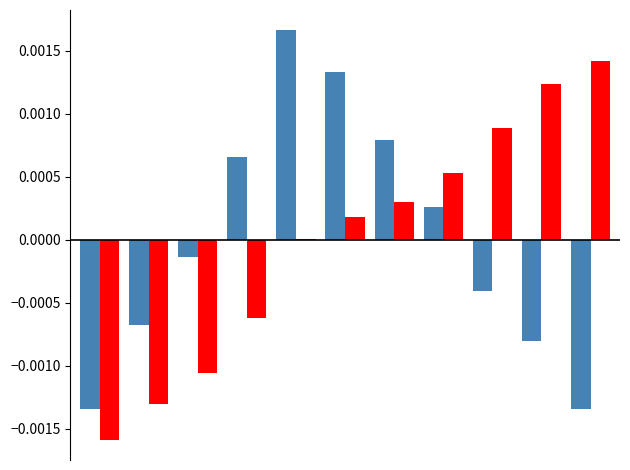

Are the bars grouped side by side (vs. stacked)?

Yes